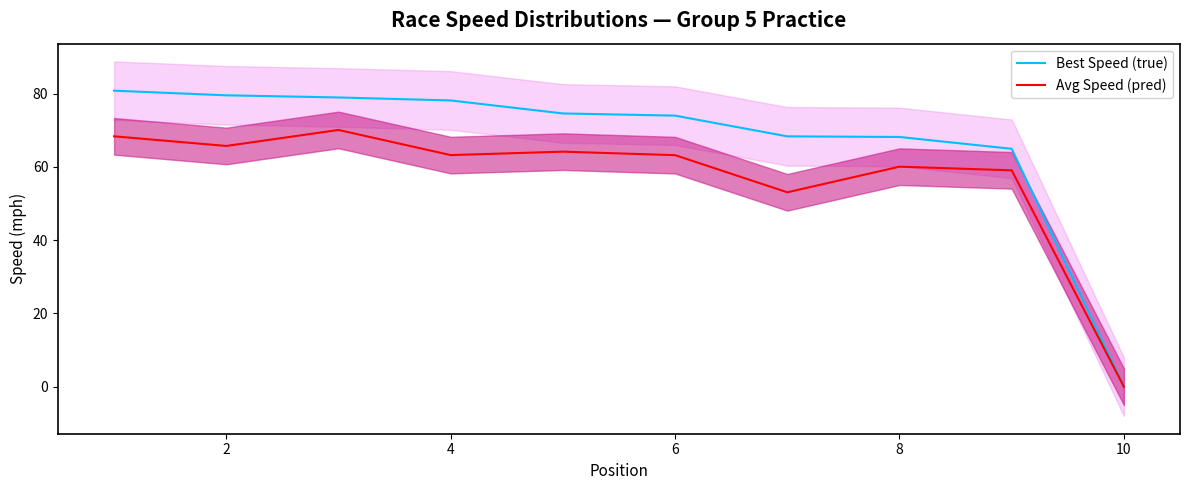

Reading left to right, list all the values displayed in this chart.

Best Speed (true): 80.8	79.6	79.0	78.2	74.6	74.0	68.4	68.2	65.0	0.0
Avg Speed (pred): 68.4	65.7	70.1	63.2	64.2	63.2	53.1	60.1	59.1	0.0